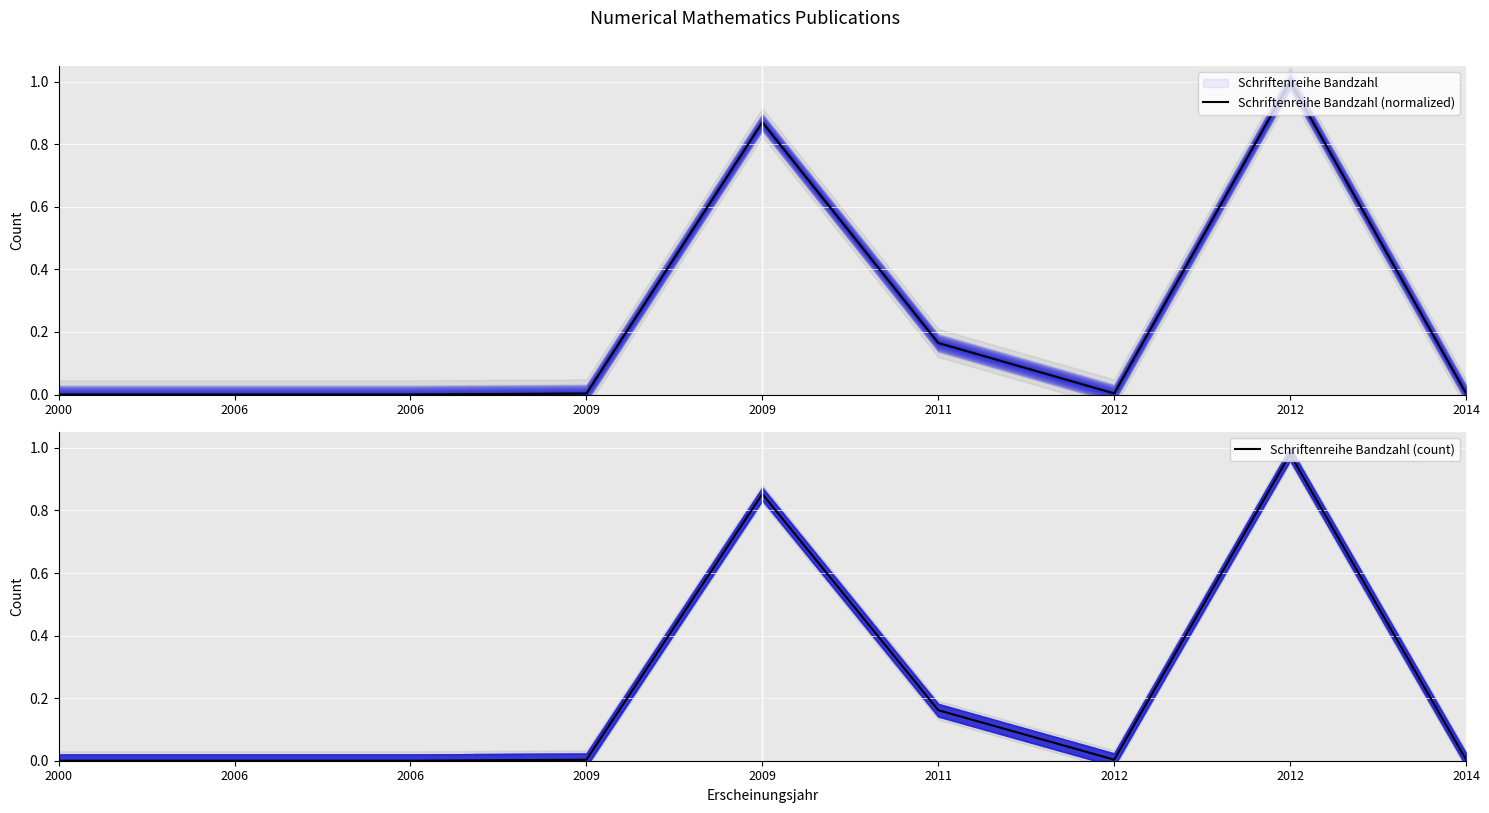

Rank the series at 2006 from lowest to highest value.

Schriftenreihe Bandzahl (normalized), Schriftenreihe Bandzahl (count)